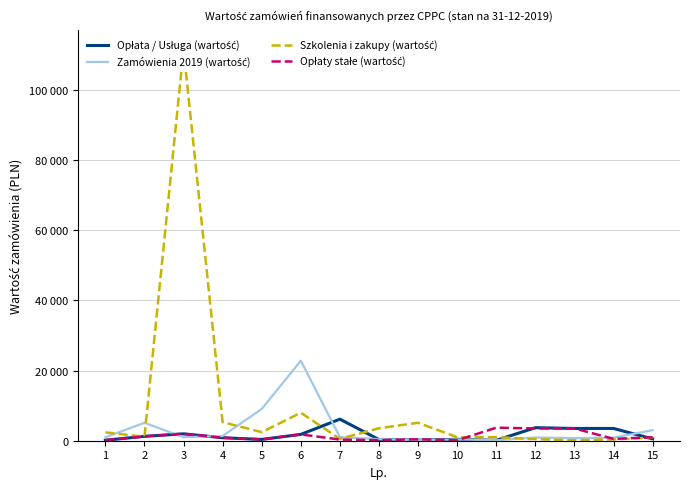

What is the lowest value of the Szkolenia i zakupy (wartość) series?

129.4